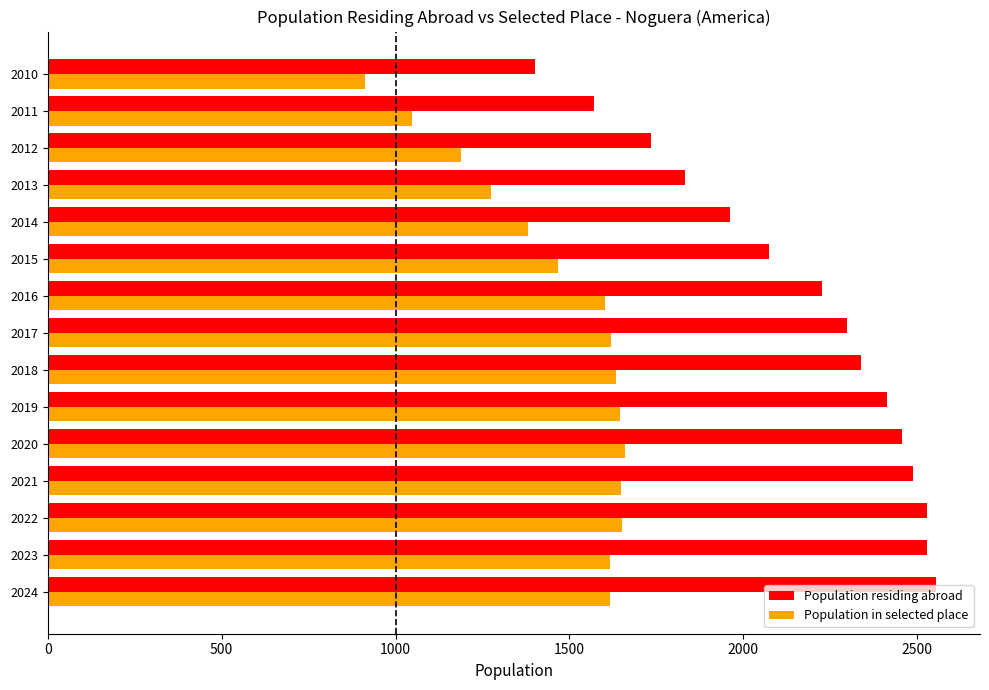

True or false: Population in selected place has a value of 1659 at 2020.

True